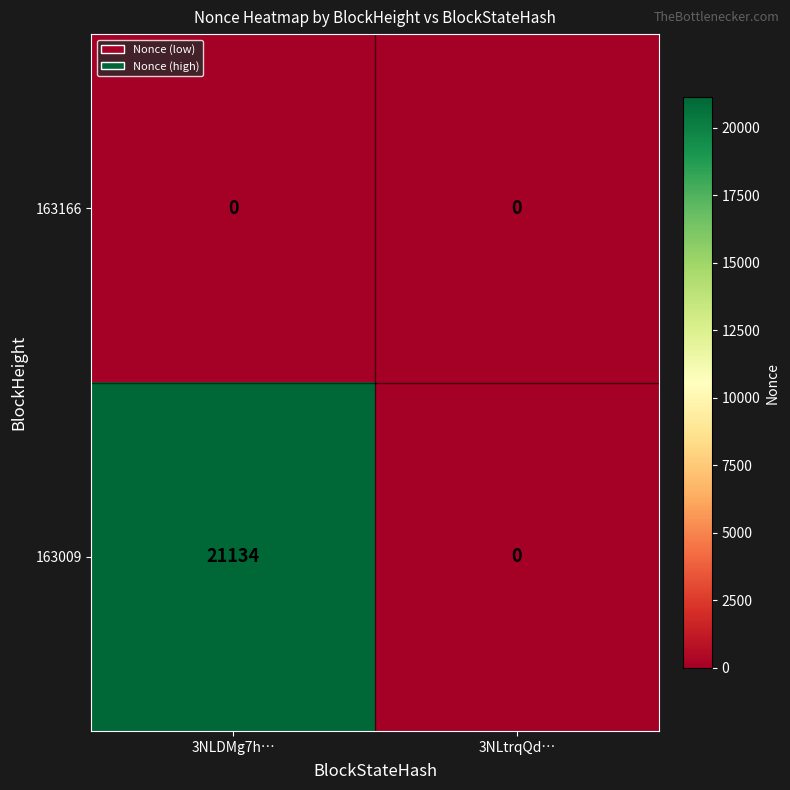

Rank the series by their maximum value, from lowest to highest.

163166, 163009